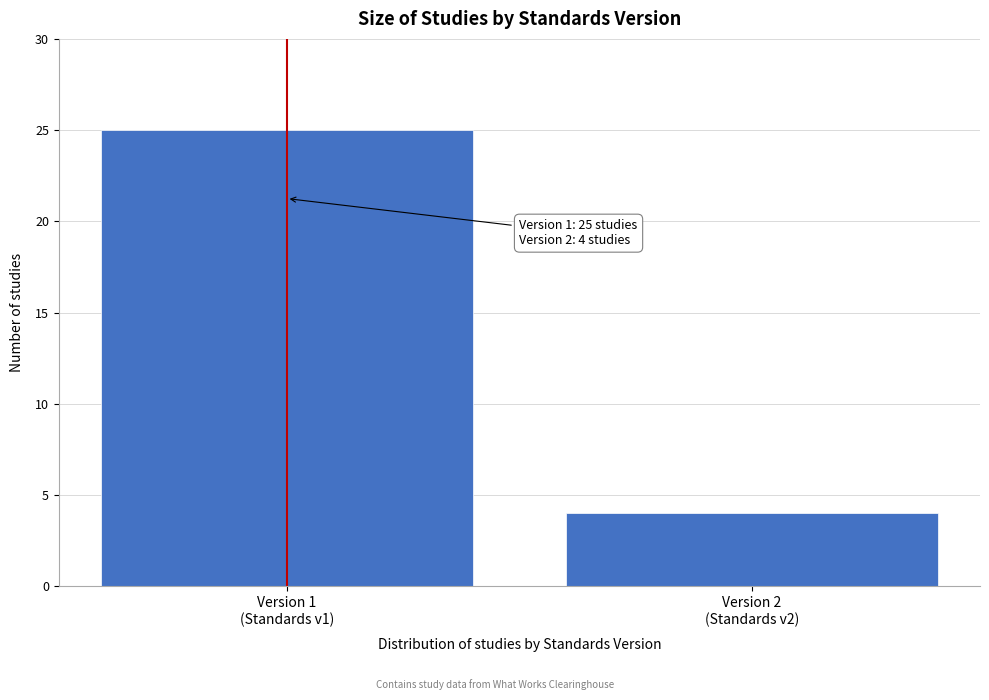

Reading left to right, what are all the values shown in this chart?

25	4